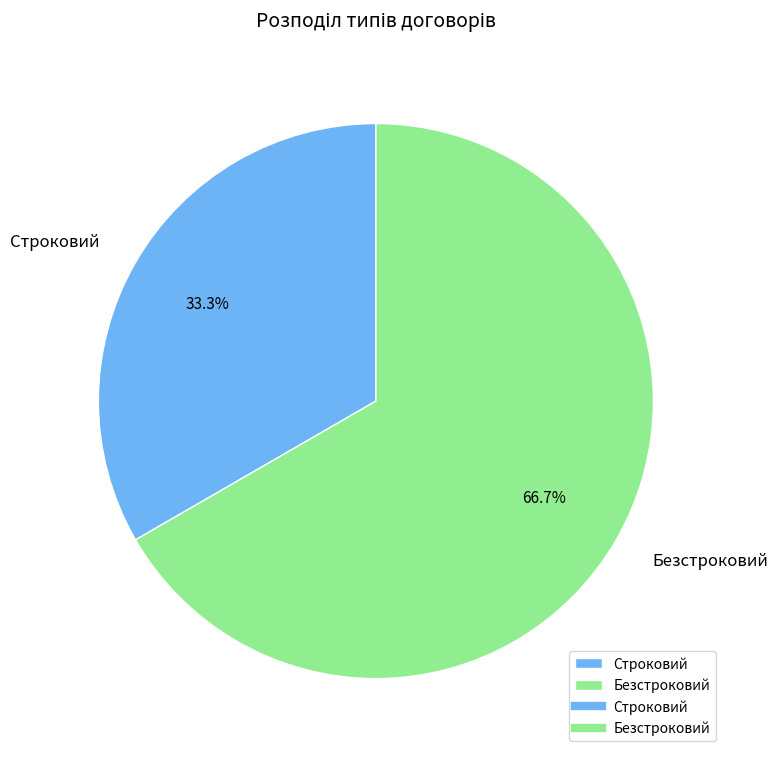

Which category has the biggest portion of the pie?

Безстроковий